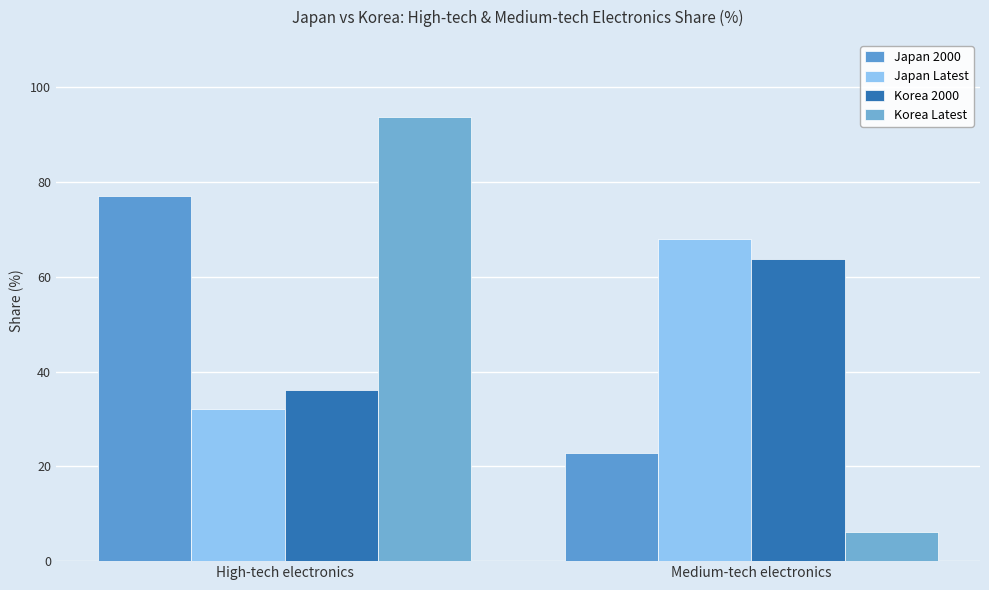

Reading left to right, what are all the values shown in this chart?

Japan 2000: High-tech electronics=77.1	Medium-tech electronics=22.9
Japan Latest: High-tech electronics=32.1	Medium-tech electronics=67.9
Korea 2000: High-tech electronics=36.2	Medium-tech electronics=63.8
Korea Latest: High-tech electronics=93.8	Medium-tech electronics=6.2